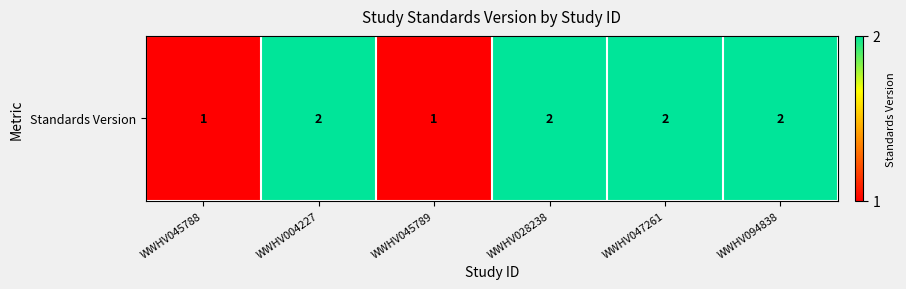

Which has a higher value, WWHV045789 or WWHV045788?

WWHV045789